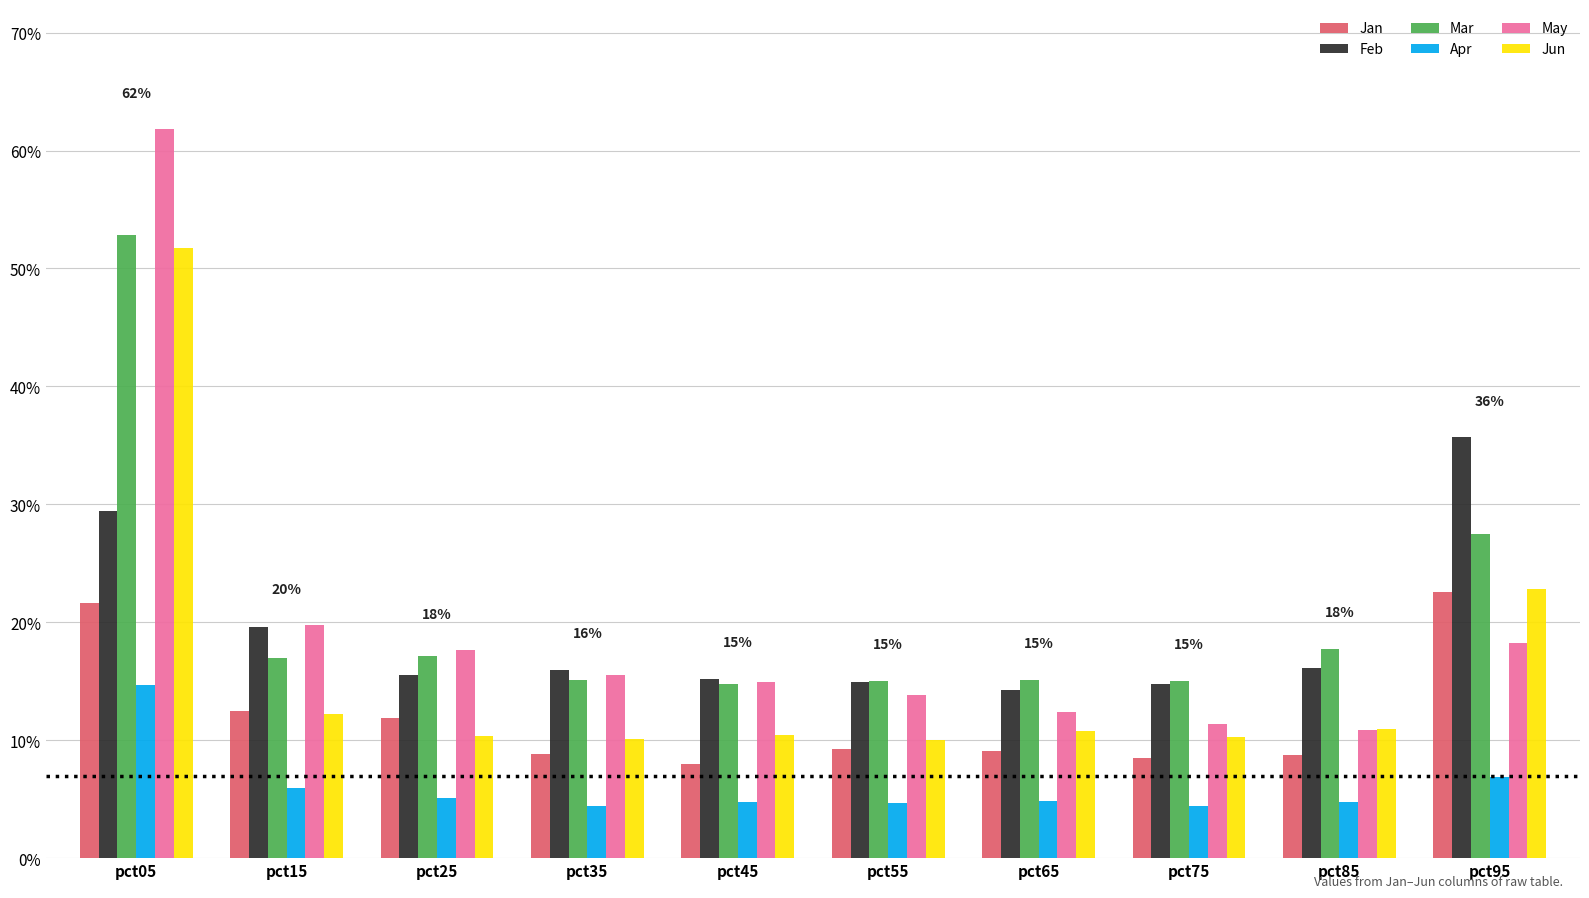

Are the bars grouped side by side (vs. stacked)?

Yes